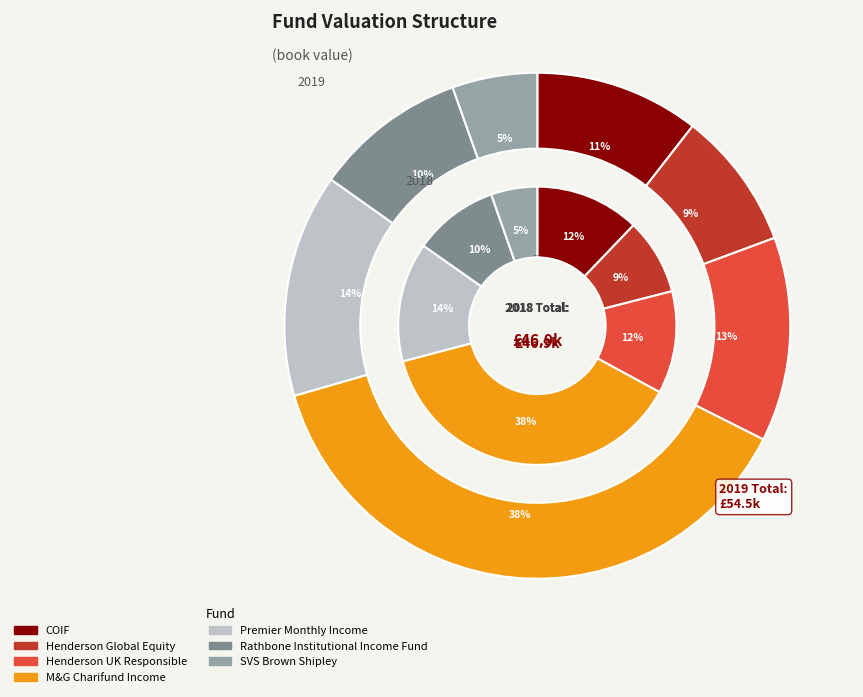

What percentage is the 3 slice, to the nearest percent?

38%